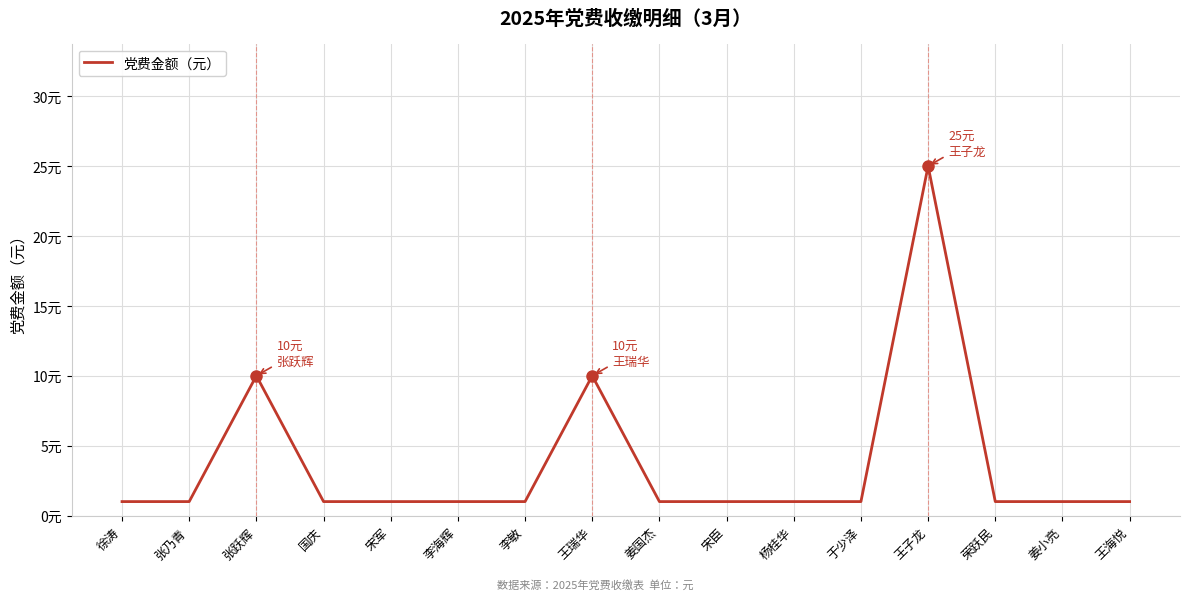

The value at 张跃辉 is 10. True or false?

True